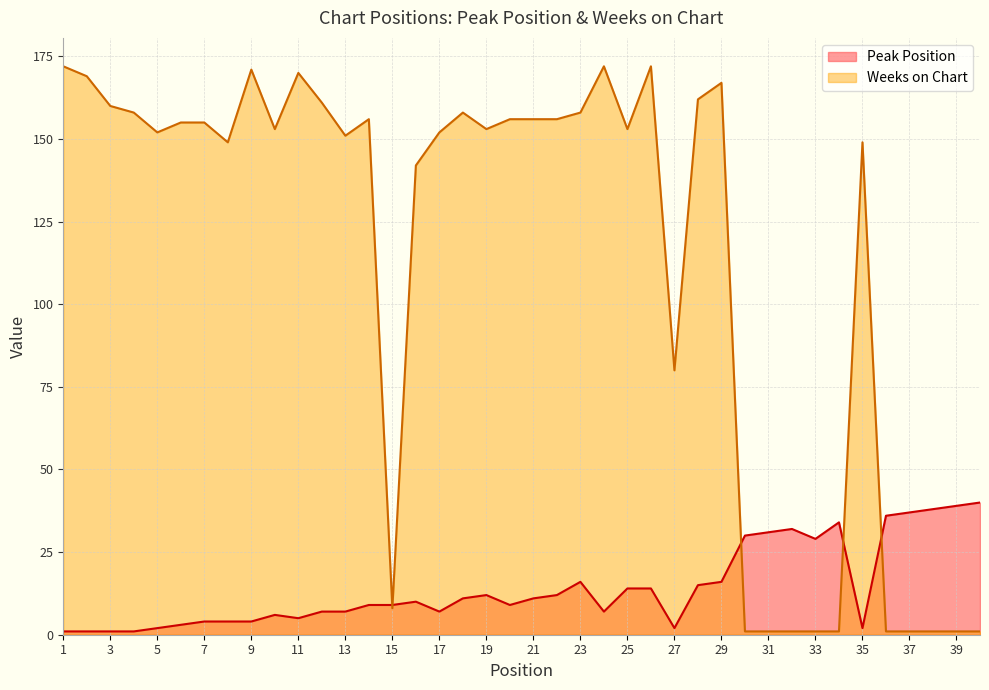

True or false: Peak Position and Weeks on Chart cross at least once.

True